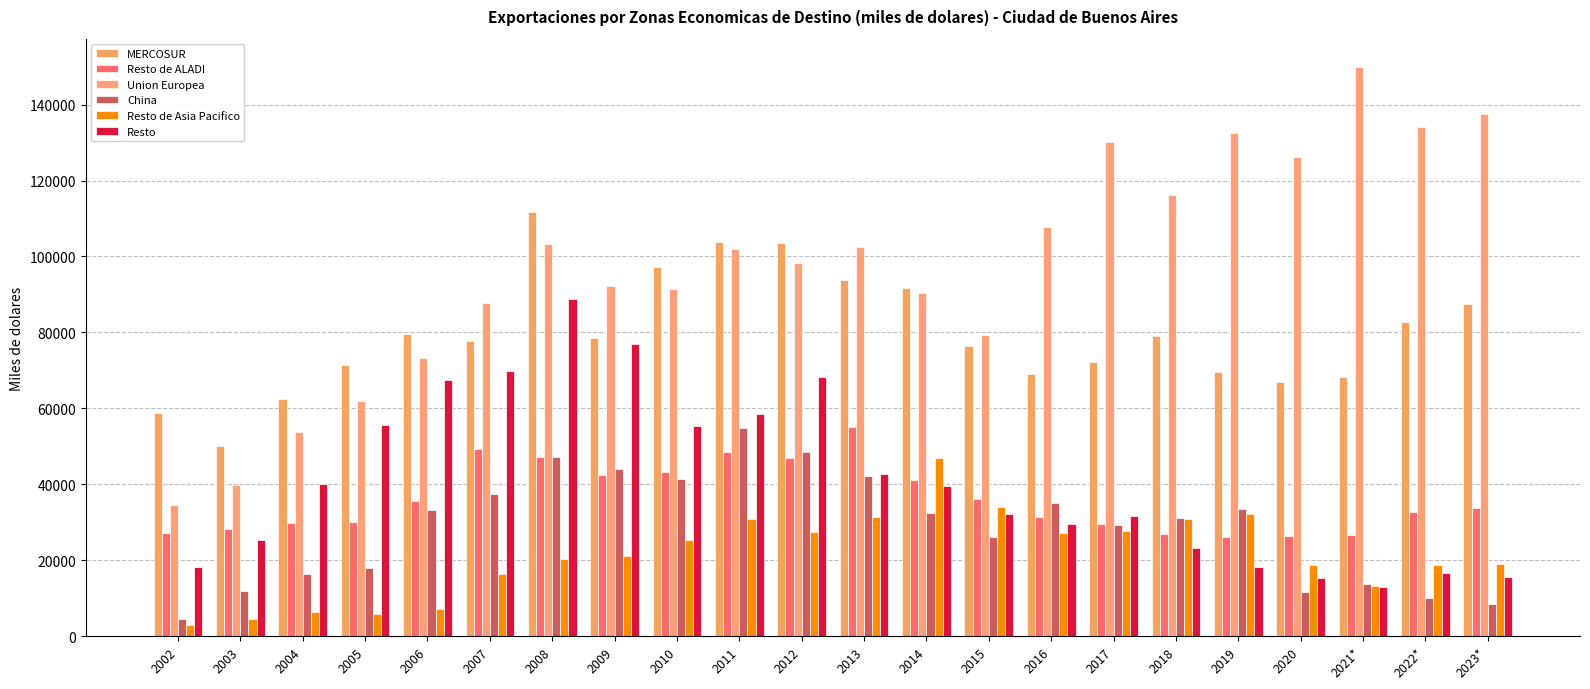

What is the label of the 12th bar from the right?

2012